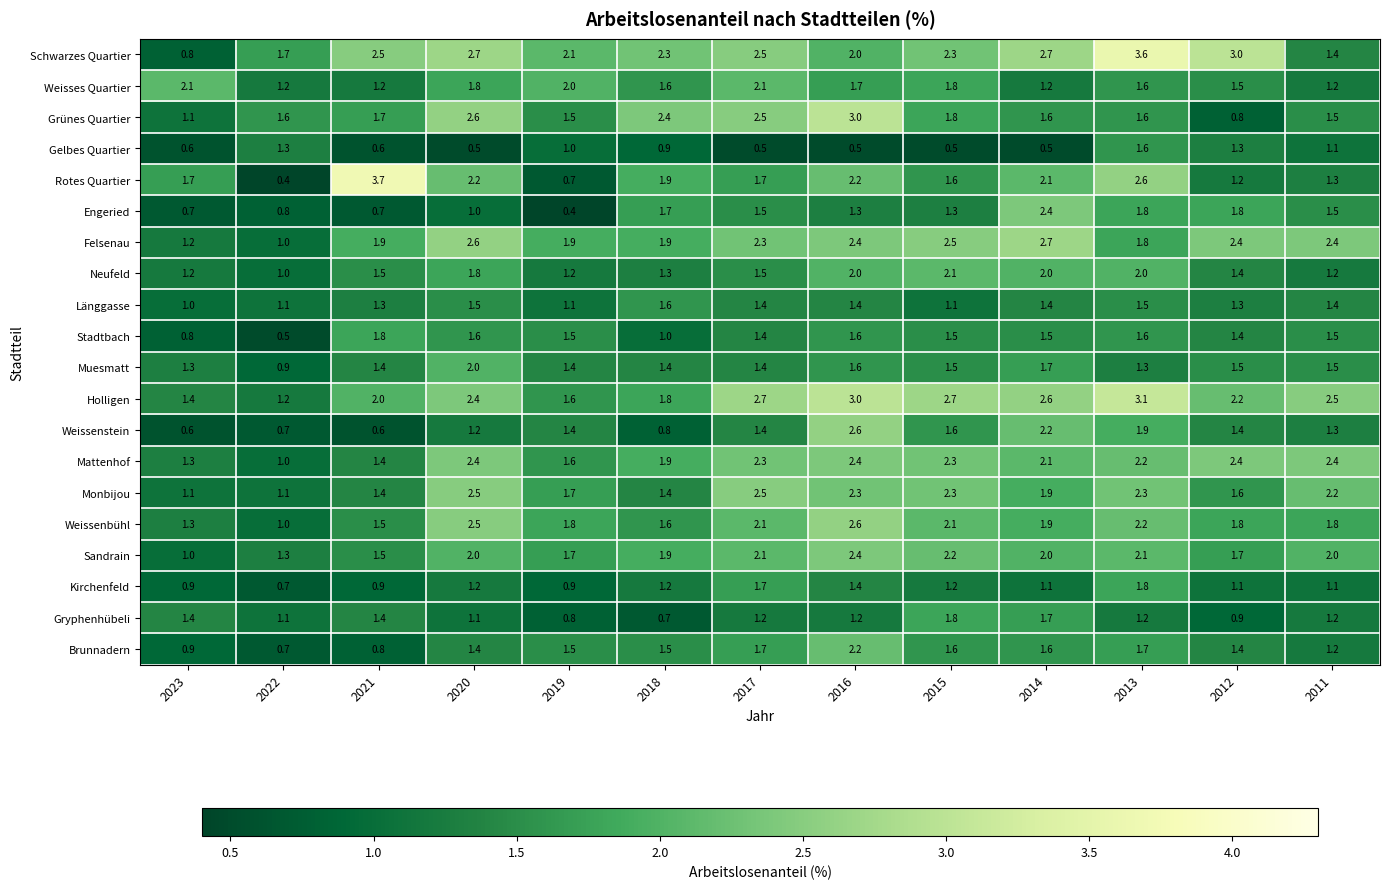

What is the total value across all series at 2022?

20.3